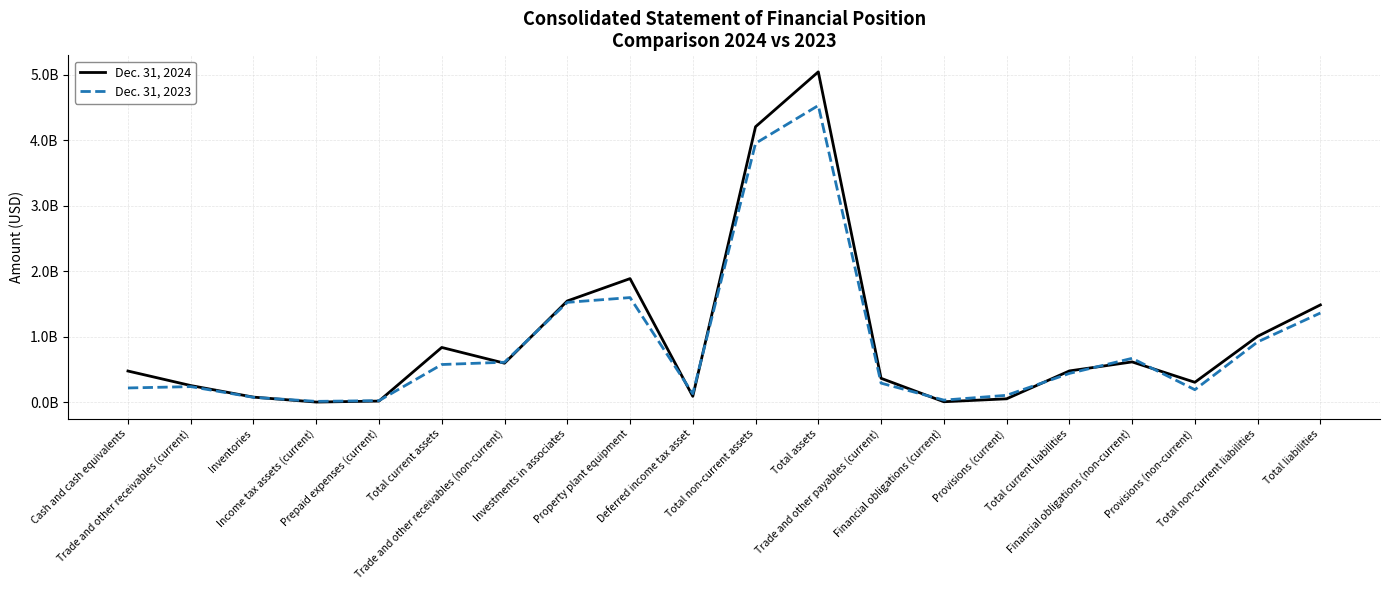

Where is Dec. 31, 2024 nearest to the value 2526080000?

Property plant equipment